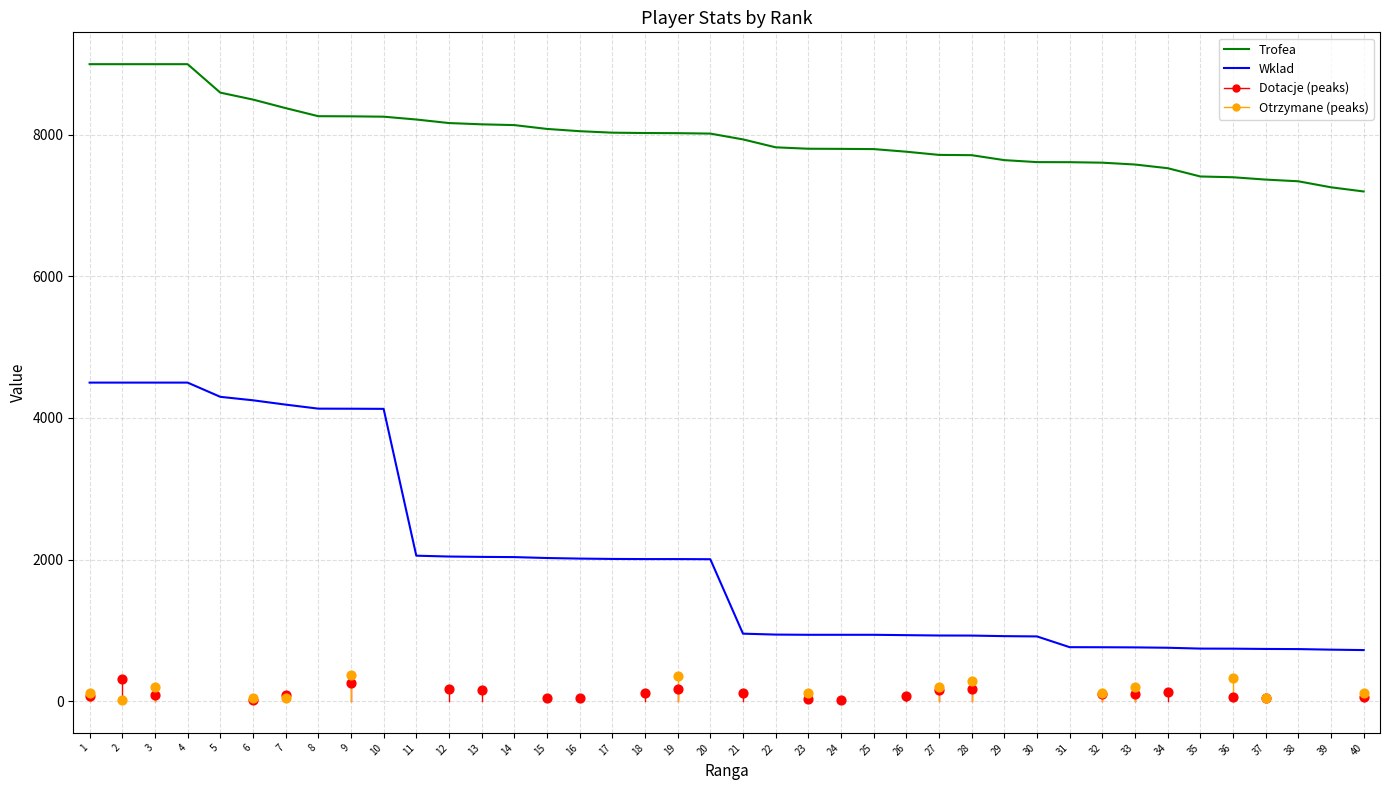

True or false: Wklad and Trofea cross at least once.

False